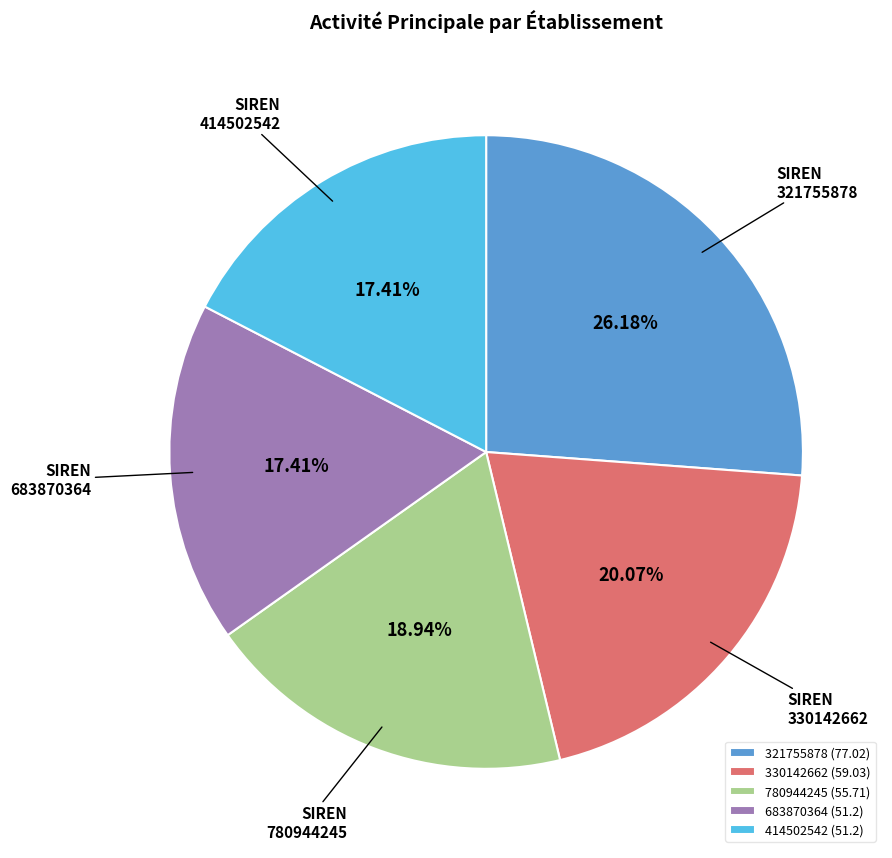

Does 321755878 represent more than half of the total?

No